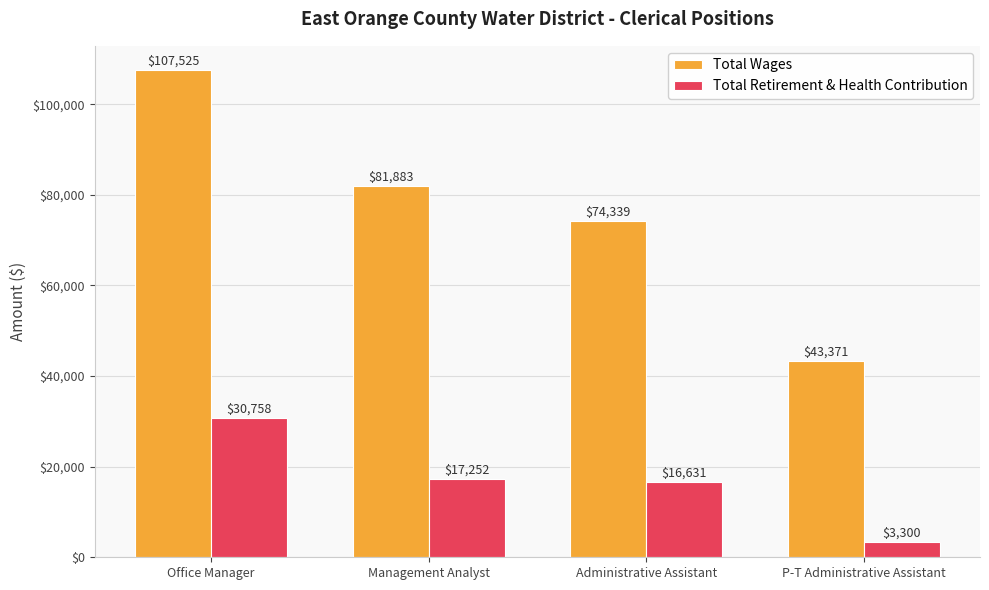

What is the label of the 2nd bar from the right?

Administrative Assistant